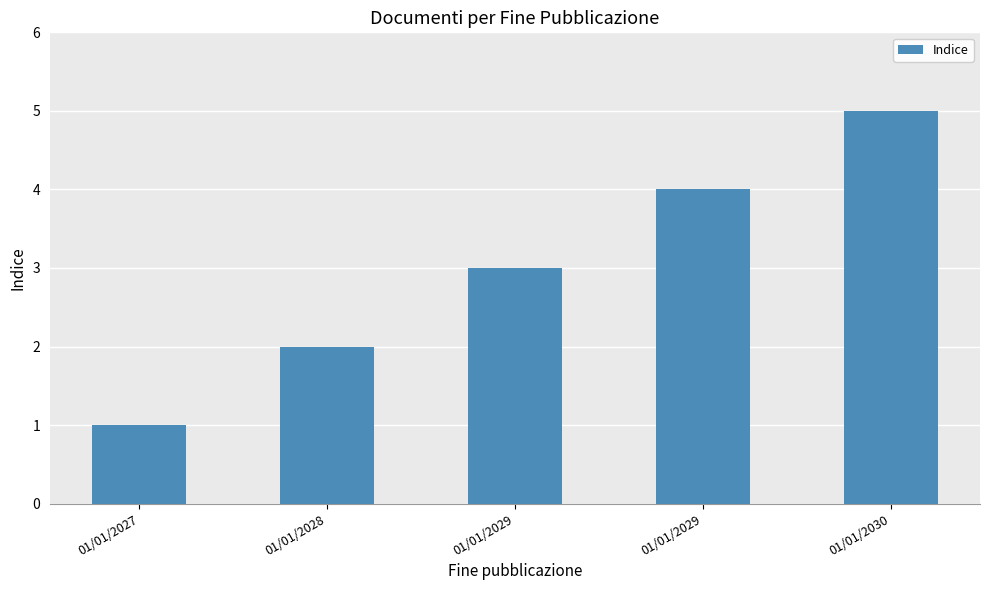

How many values are below 3?

2